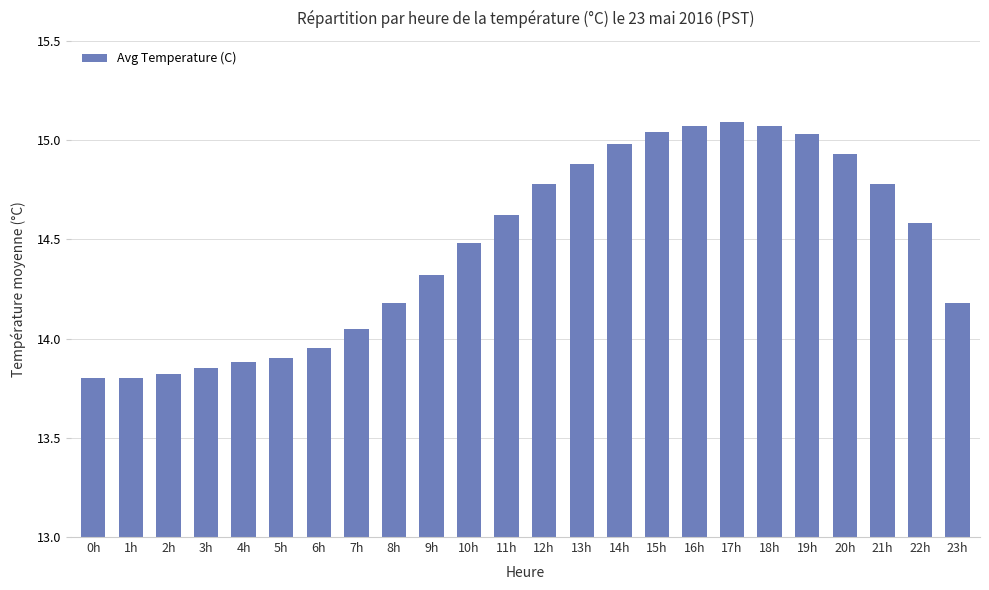

Is it true that the value at 18h is 15.1?

True